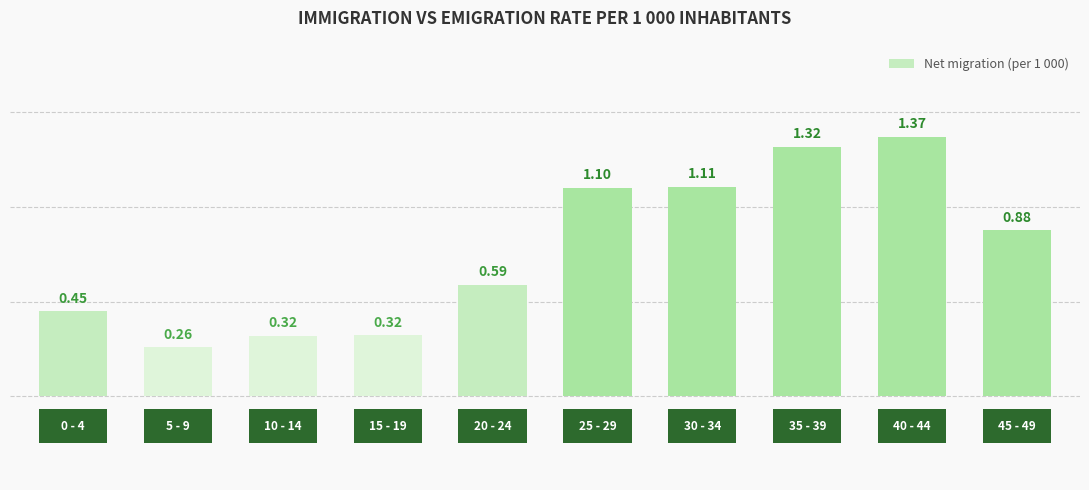

What is the difference between the maximum and minimum values?

1.1